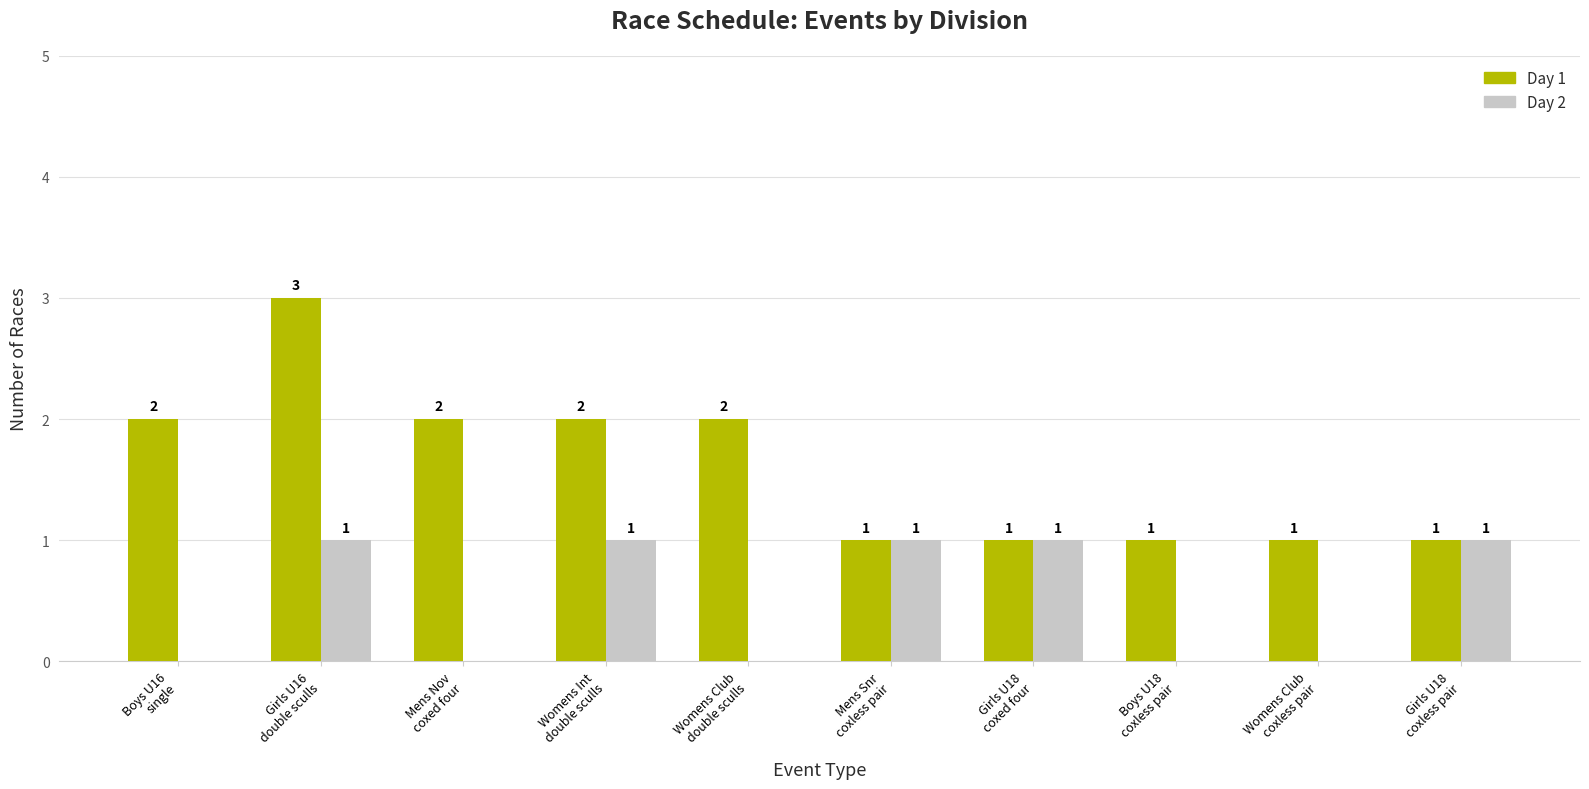

How many Day 2 values are between 0 and 1?

10